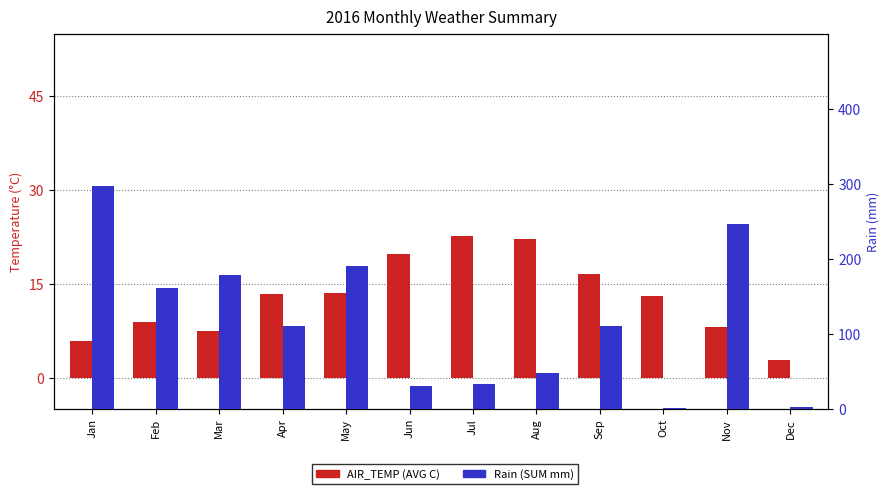

What is the difference between the maximum and second lowest values in the AIR_TEMP (AVG C) series?

16.8